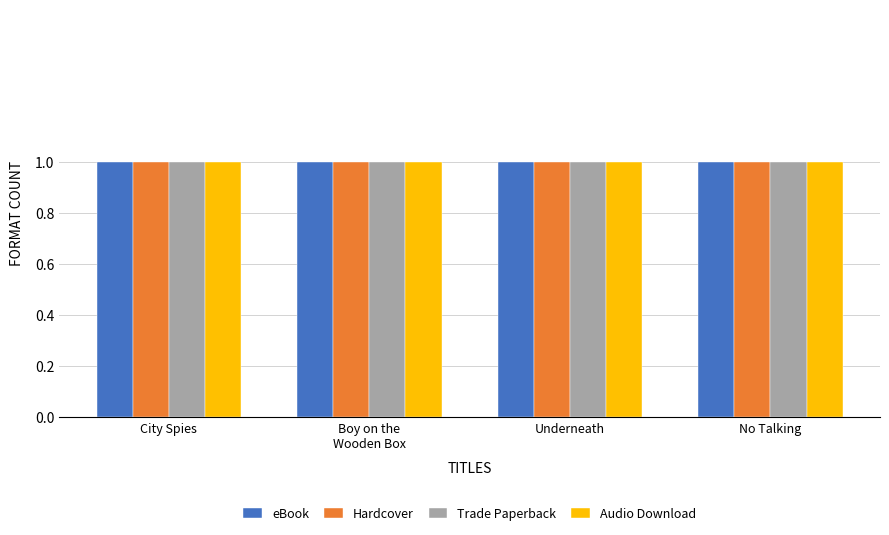

What is the sum of all Trade Paperback values?

4